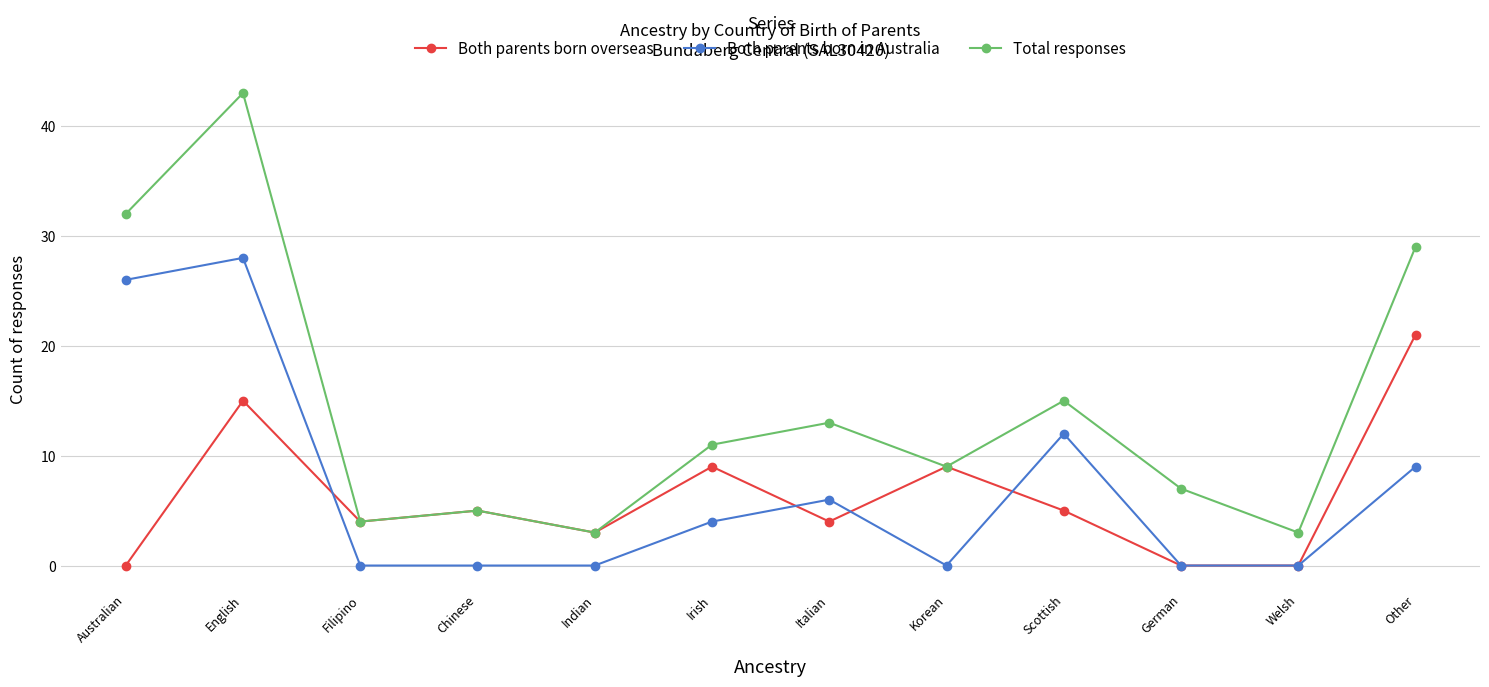

True or false: Both parents born in Australia has more than 1 points higher than both neighbors.

True